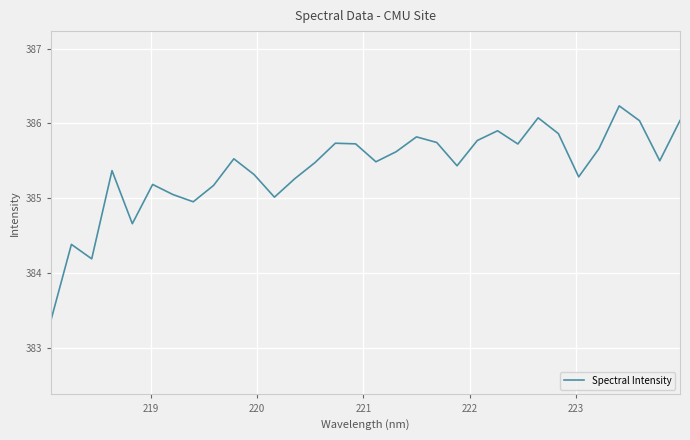

Does the chart display data point markers on the line(s)?

No